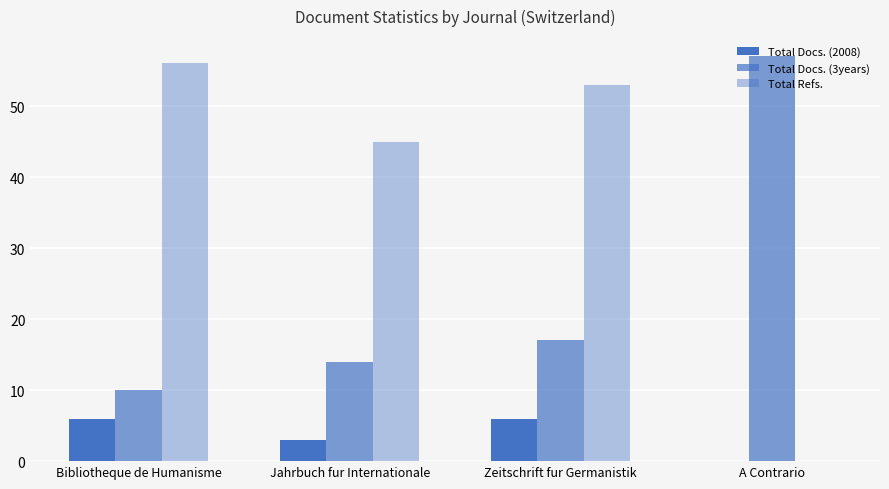

Where does the Total Docs. (3years) series first go above 17?

A Contrario